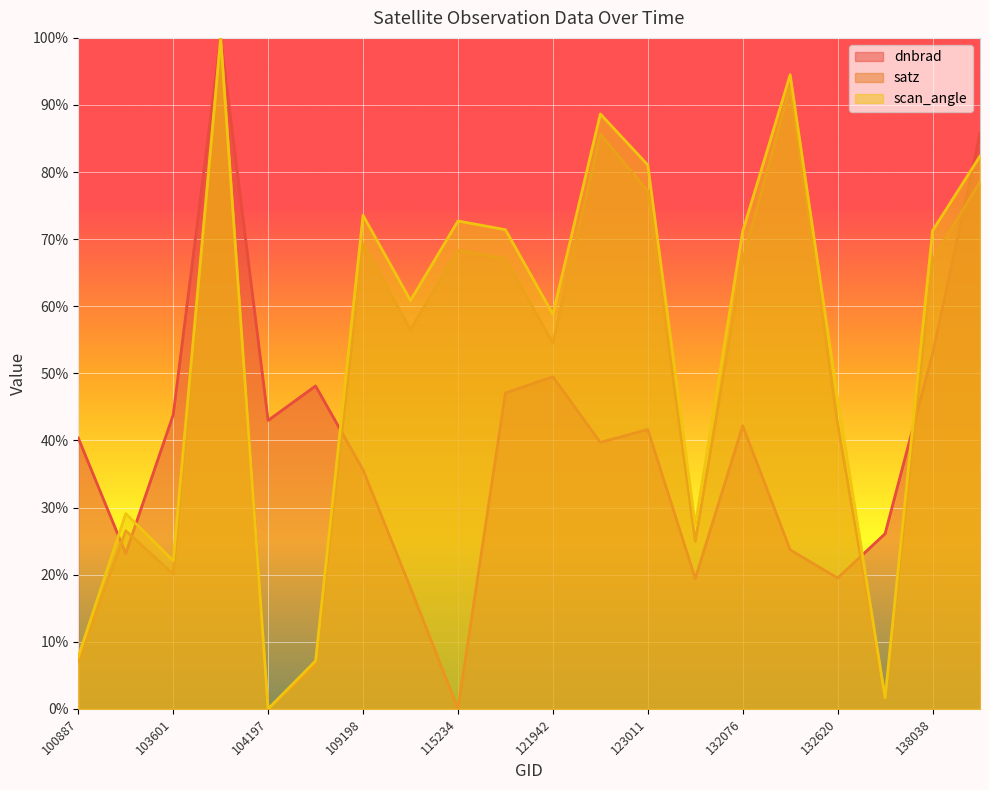

Is it true that satz equals 111.6 at 138438?

False